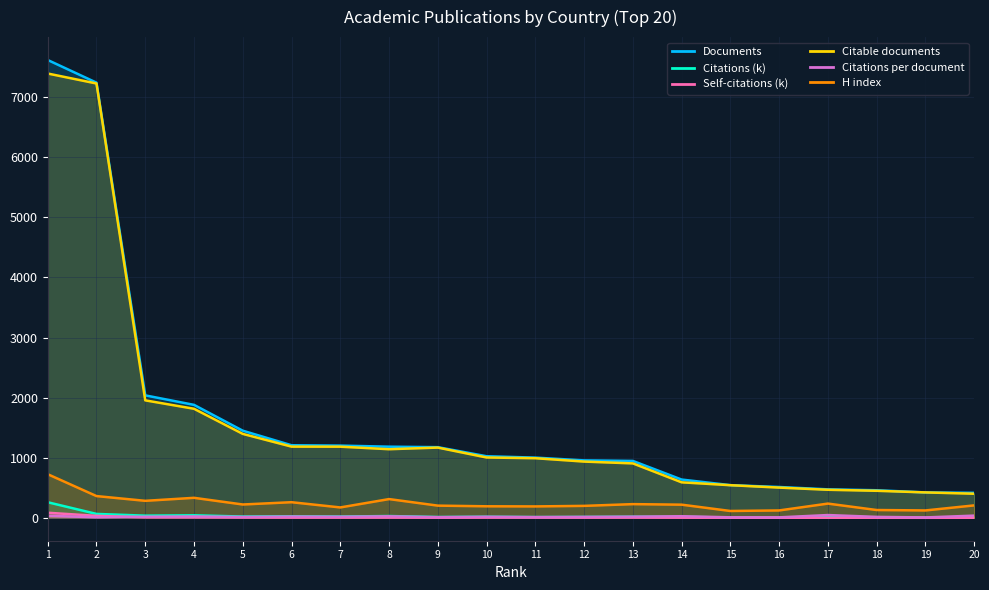

The H index series shows 50.2 at 10. True or false?

False